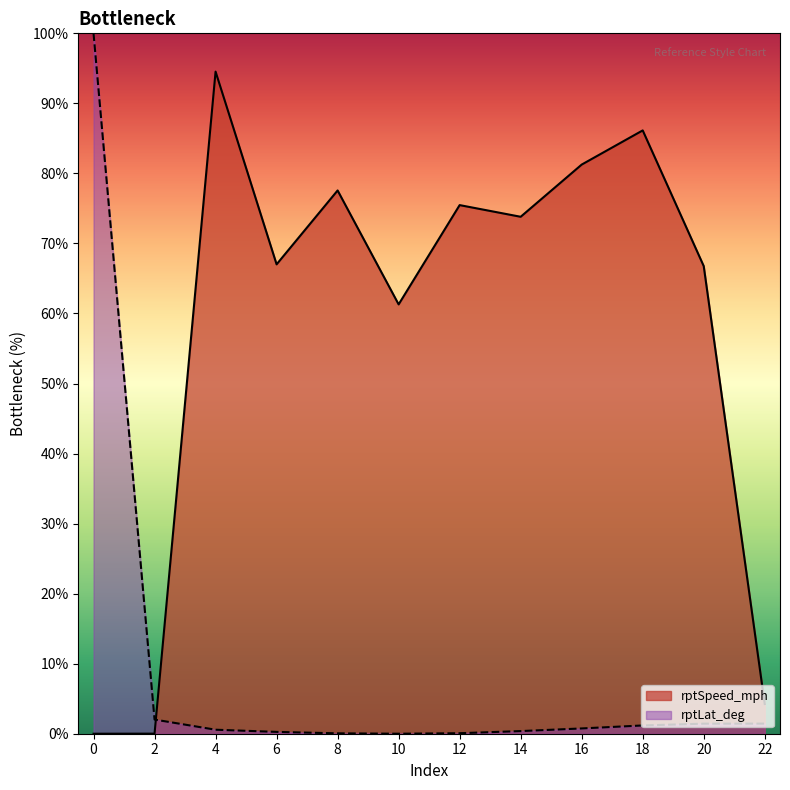

What is the difference between the maximum and second lowest values in the rptSpeed_mph series?

94.5